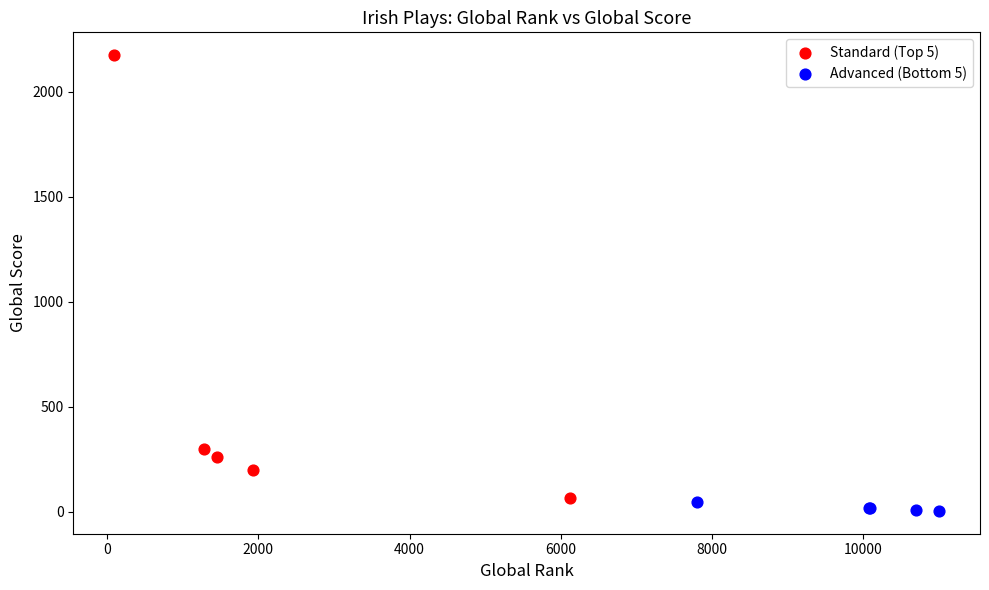

Which series has the largest Y range (max minus min)?

Standard (Top 5)